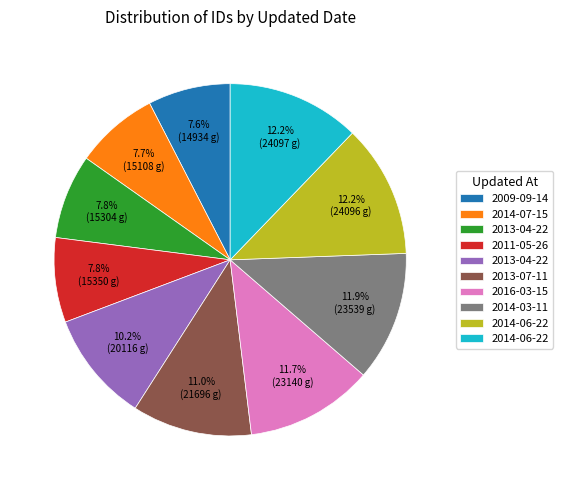

Is there a majority slice in this chart?

No